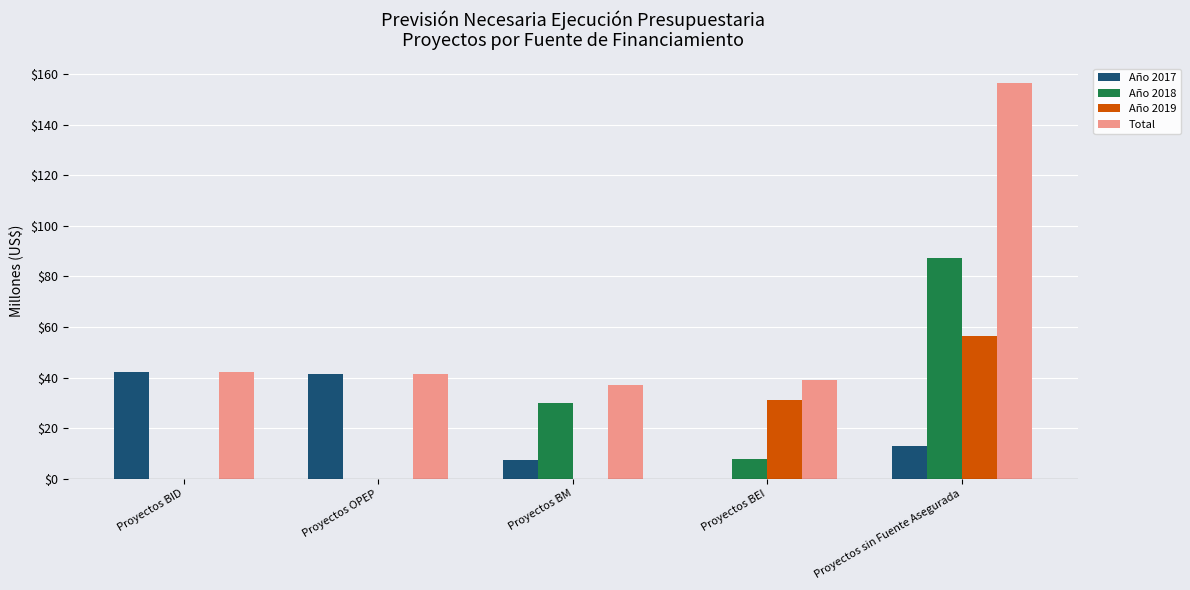

Where is Año 2018 nearest to the value 43?

Proyectos BM